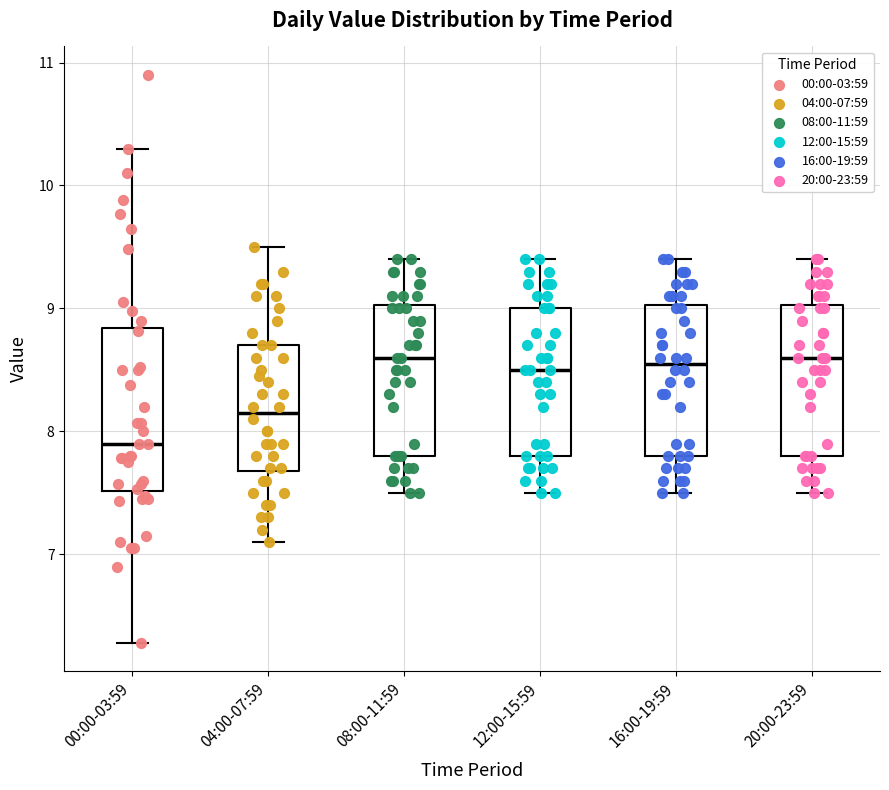

Reading left to right, read every box against the y-axis: the position of its median line, the range the box covers, and the ends of its whiskers. The values are not printed on the chart, so give them approximately, as read against the axis.

00:00-03:59: median 7.9, box 7.5 to 8.8, whiskers 6.3 to 10.3
04:00-07:59: median 8.2, box 7.7 to 8.7, whiskers 7.1 to 9.5
08:00-11:59: median 8.6, box 7.8 to 9.0, whiskers 7.5 to 9.4
12:00-15:59: median 8.5, box 7.8 to 9.0, whiskers 7.5 to 9.4
16:00-19:59: median 8.6, box 7.8 to 9.0, whiskers 7.5 to 9.4
20:00-23:59: median 8.6, box 7.8 to 9.0, whiskers 7.5 to 9.4